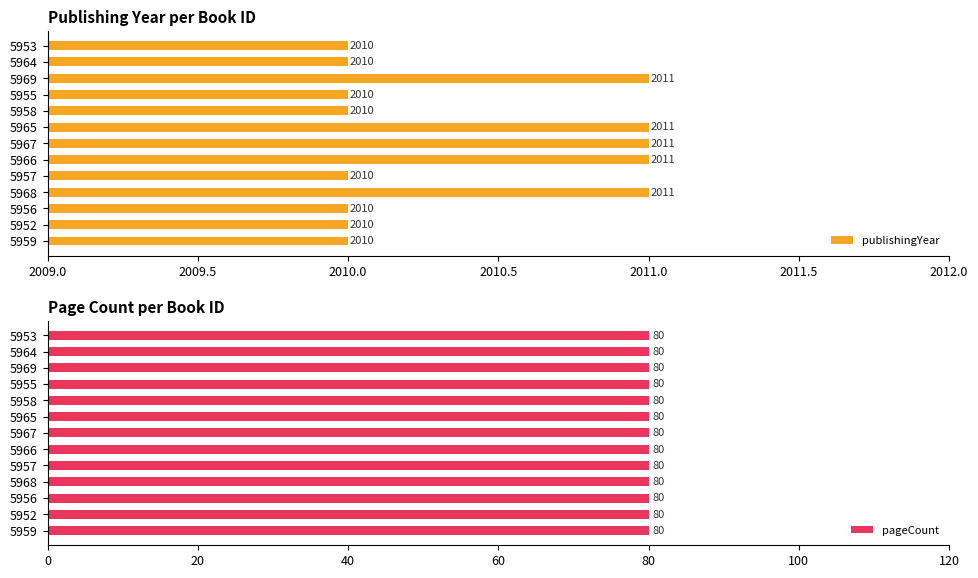

What is the sum of the publishingYear values at 5969 and 5958?

4021